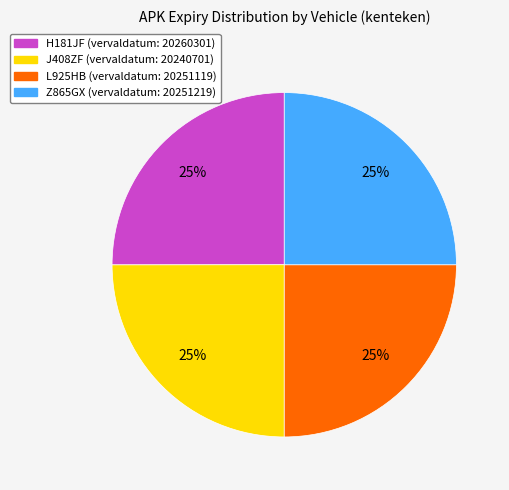

Count the number of slices in the pie.

4